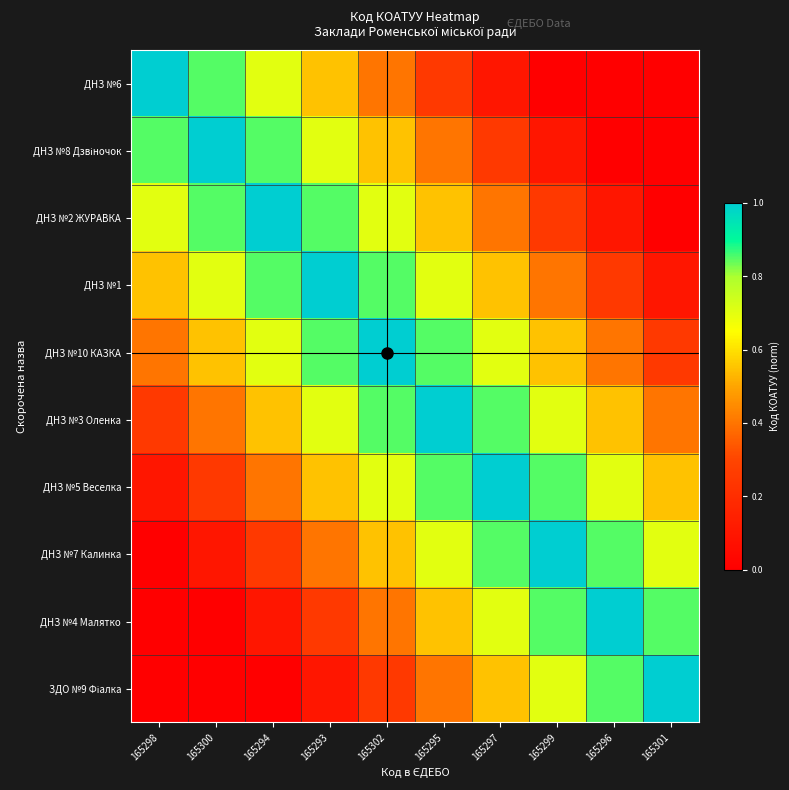

List the series in order of their peak value, lowest first.

ДНЗ №6, ДНЗ №8 Дзвіночок, ДНЗ №2 ЖУРАВКА, ДНЗ №1, ДНЗ №10 КАЗКА, ДНЗ №3 Оленка, ДНЗ №5 Веселка, ДНЗ №7 Калинка, ДНЗ №4 Малятко, ЗДО №9 Фіалка